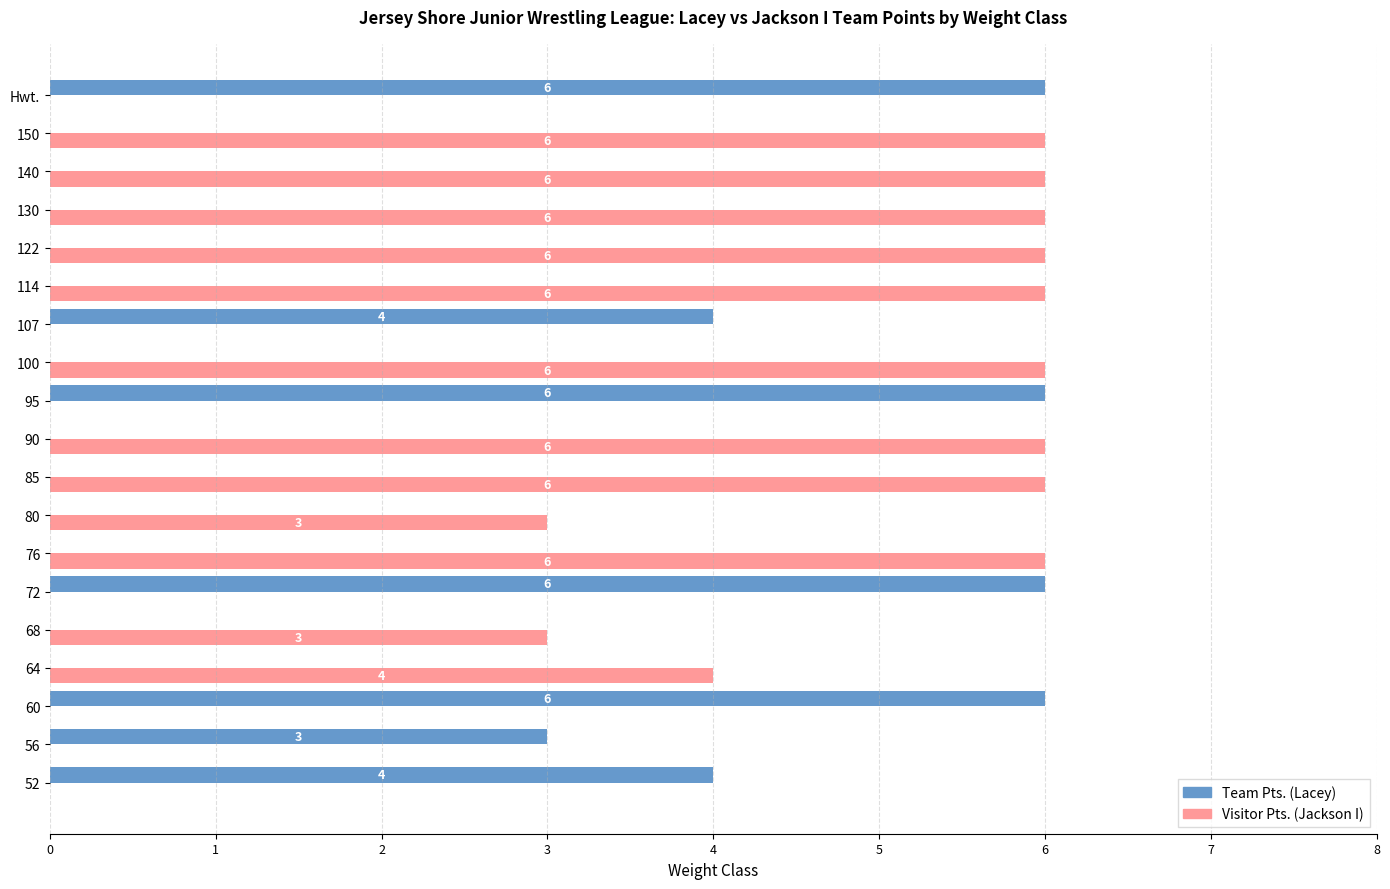

What is the sum of the Team Pts. (Lacey) values at 95 and 85?

6